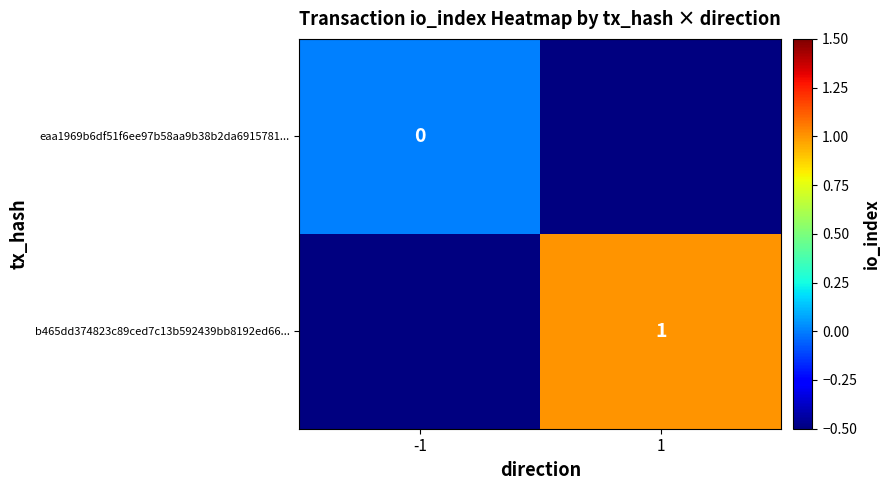

Is the value of eaa1969b6df51f6ee97b58aa9b38b2da6915781... at -1 greater than the value of b465dd374823c89ced7c13b592439bb8192ed66... at 1?

No